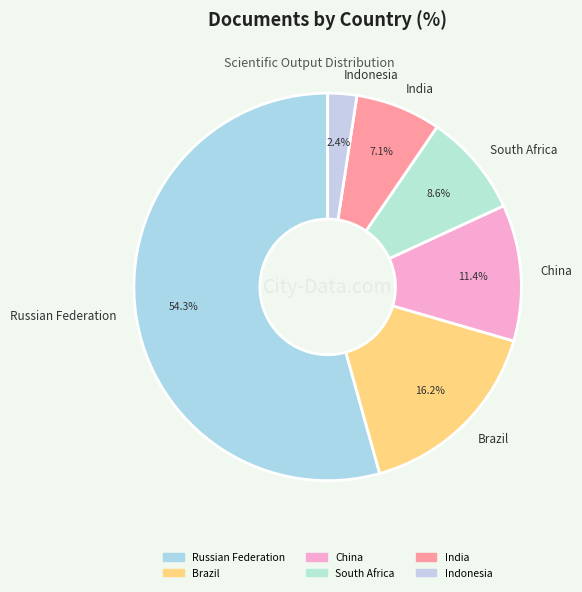

How much of the chart is everything except South Africa?

91.4%